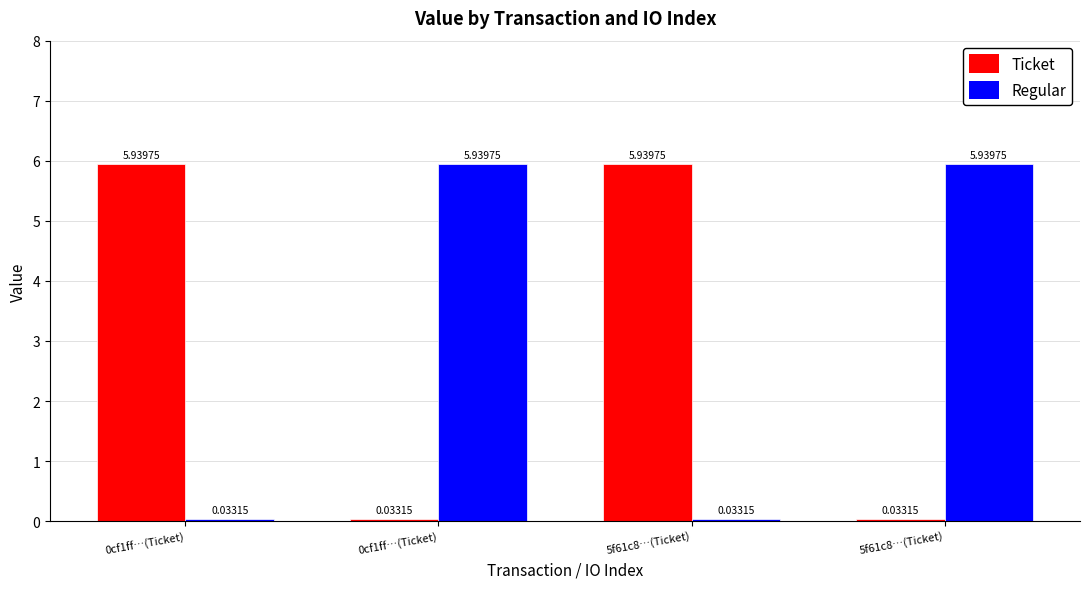

What are all the series names shown in the legend?

Ticket, Regular